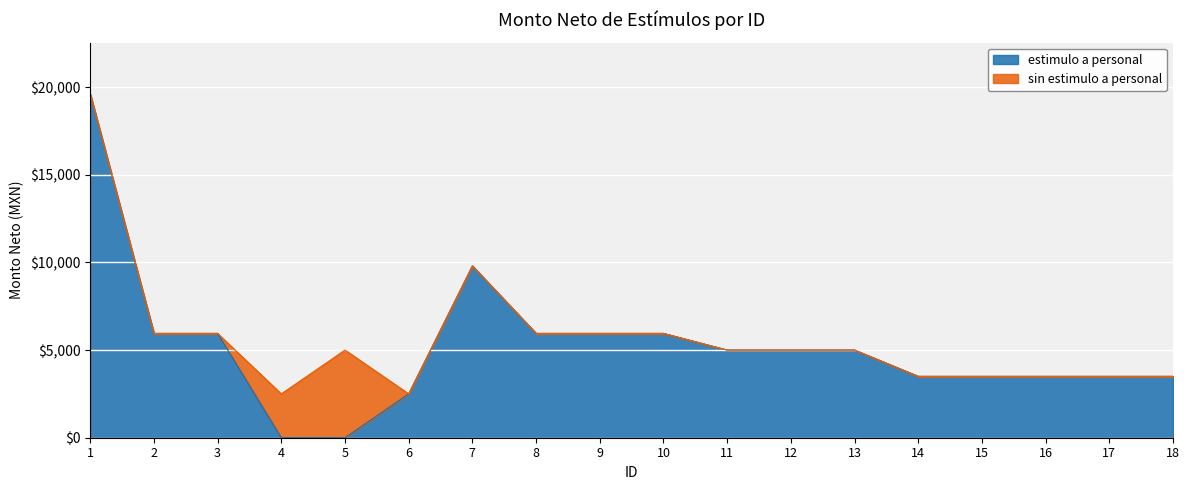

Which category has the lowest value across all series?

4